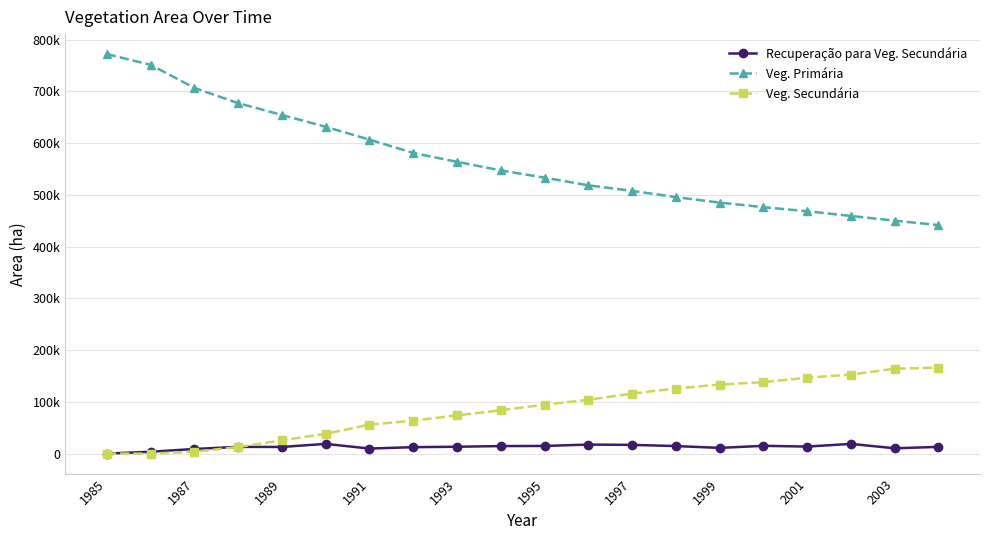

What are all the series names shown in the legend?

Recuperação para Veg. Secundária, Veg. Primária, Veg. Secundária